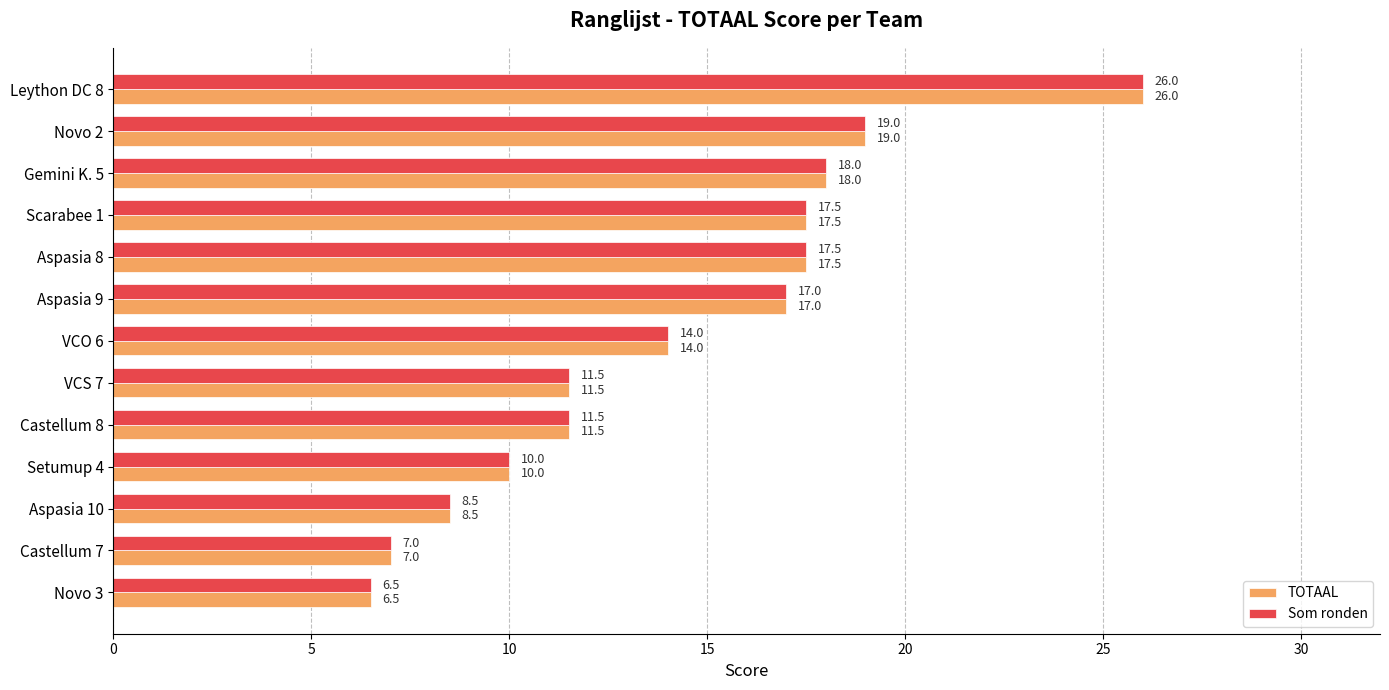

At which category is the sum across all series the highest?

Leython DC 8